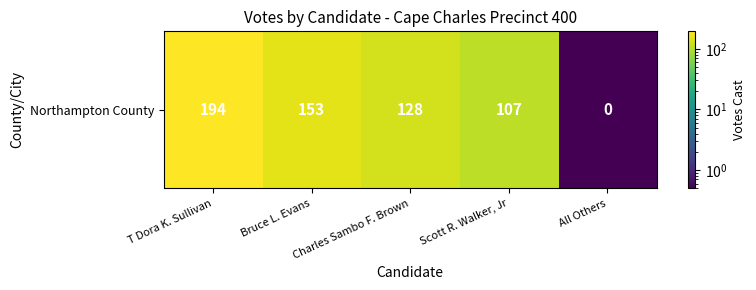

What value does the data have at T Dora K. Sullivan?

194.0